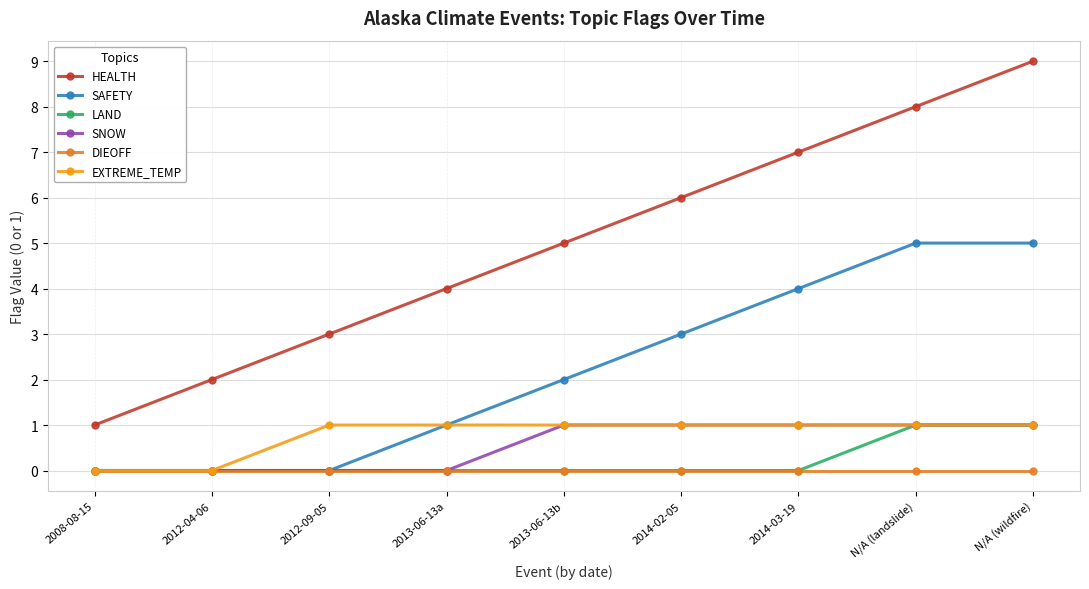

True or false: LAND has more than 0 points higher than both neighbors.

False